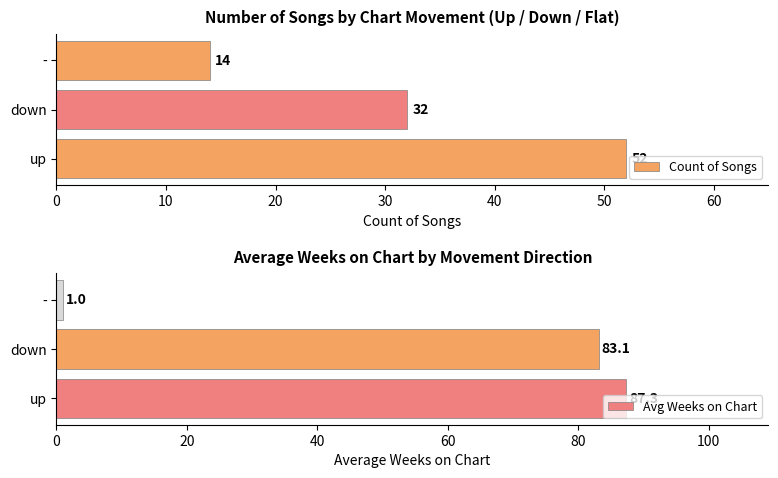

What is the difference between the maximum and minimum values in the Count of Songs series?

38